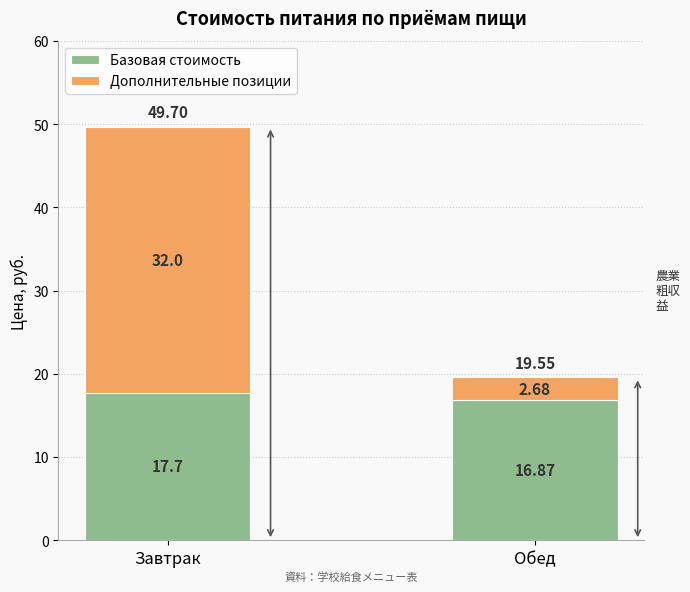

How many series are shown in this chart?

2